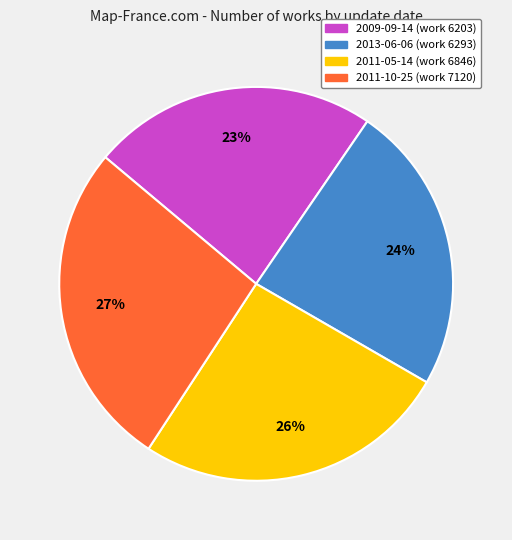

Does 2011-10-25 account for over 50% of the chart?

No